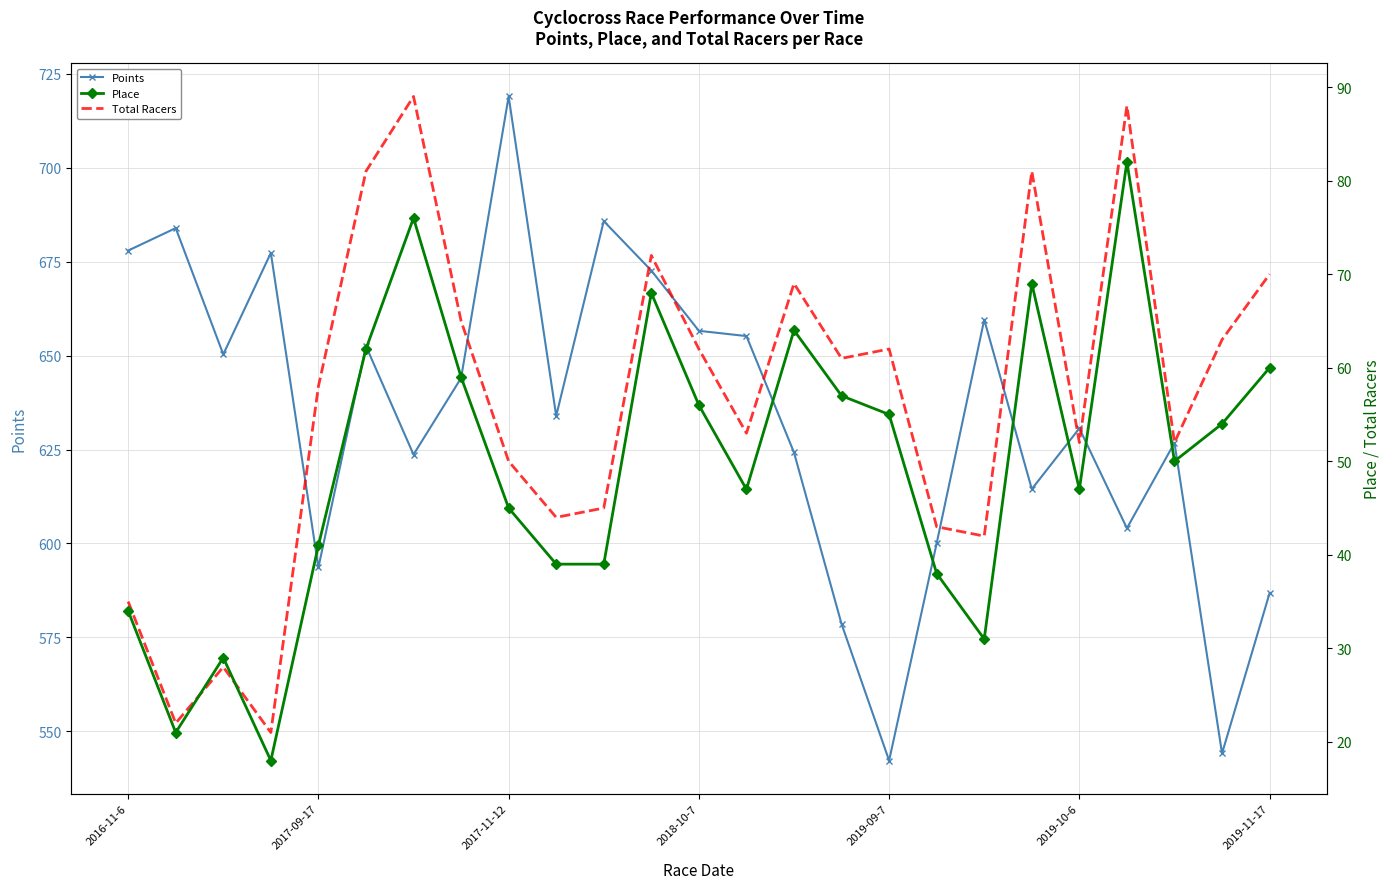

What is the maximum value for Points?

719.0